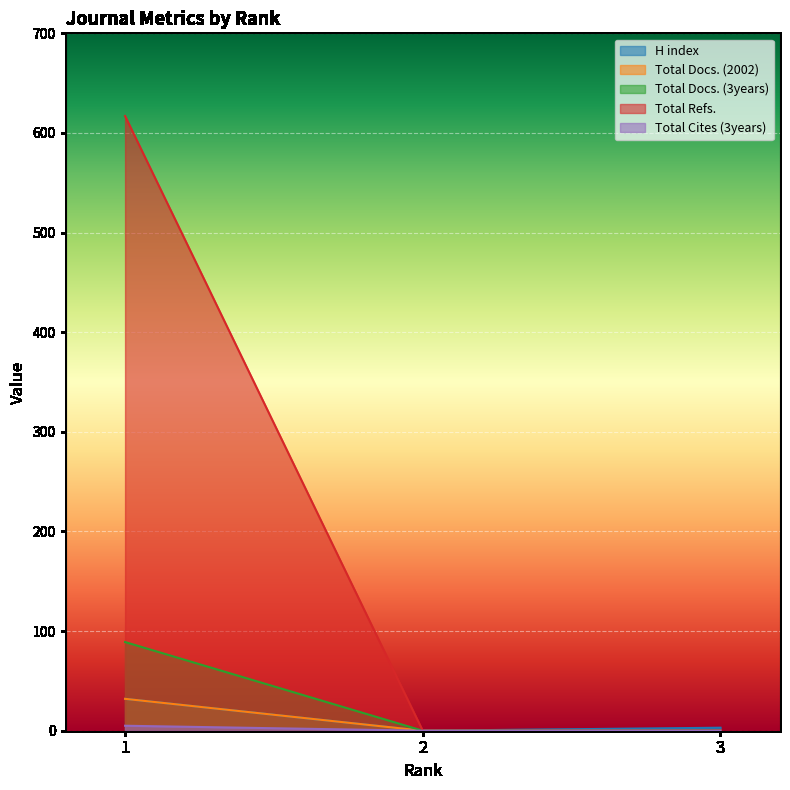

True or false: Total Docs. (3years) has a value of 89 at 1.

True